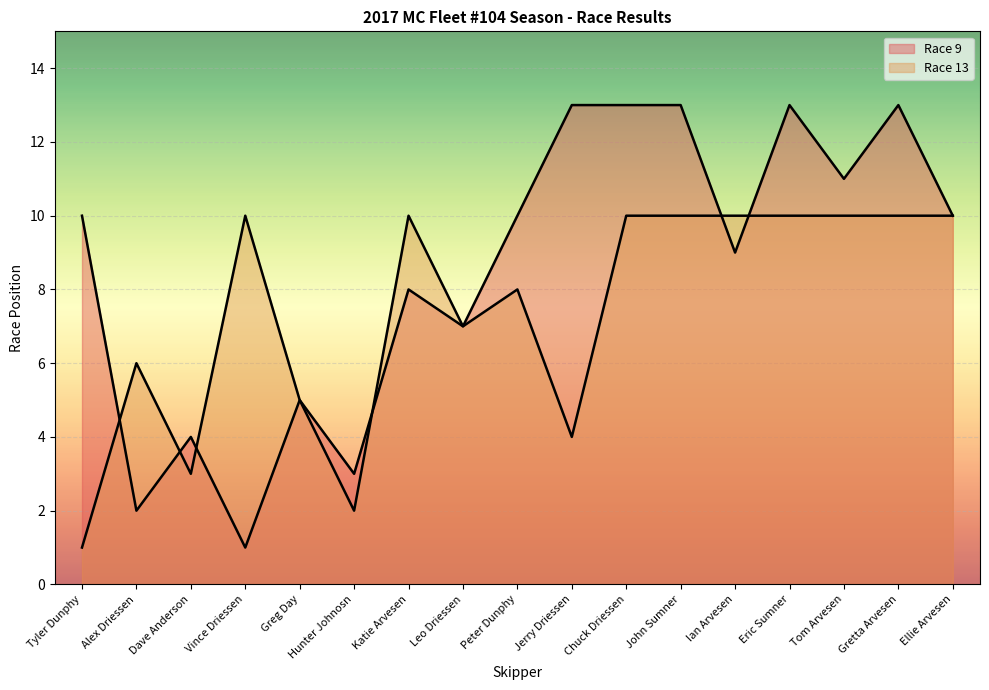

List the series in order of their peak value, lowest first.

Race 13, Race 9